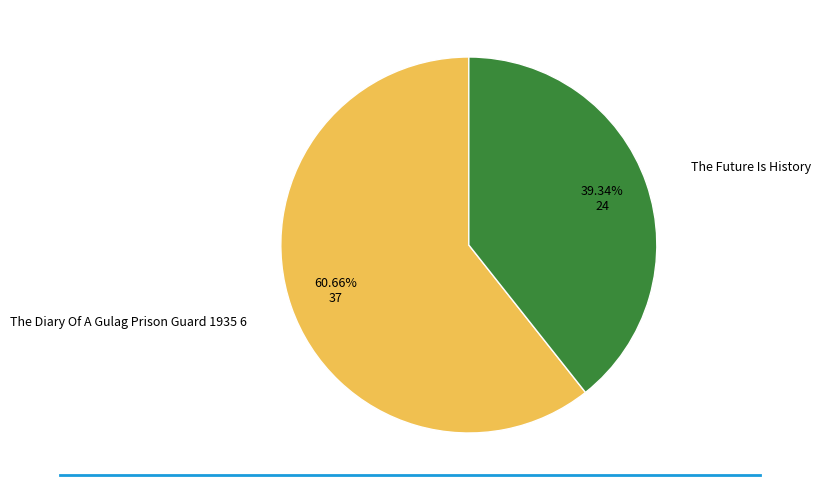

Is there any slice that represents more than half of the pie?

Yes